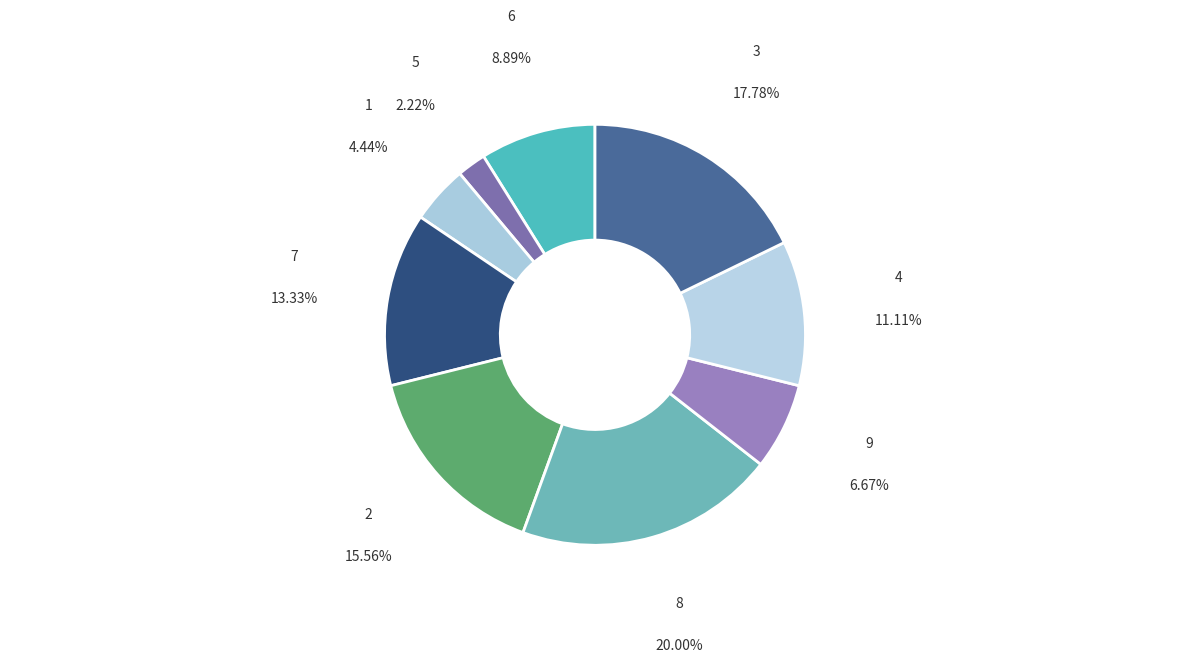

The 4 slice represents 1% of the pie. True or false?

False